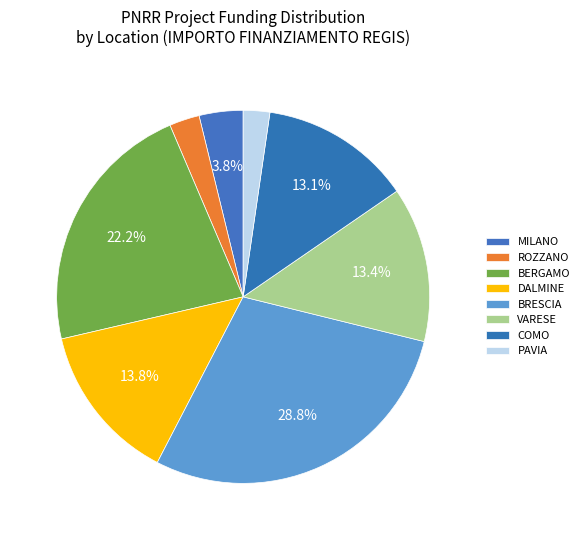

How many slices are in this pie chart?

8